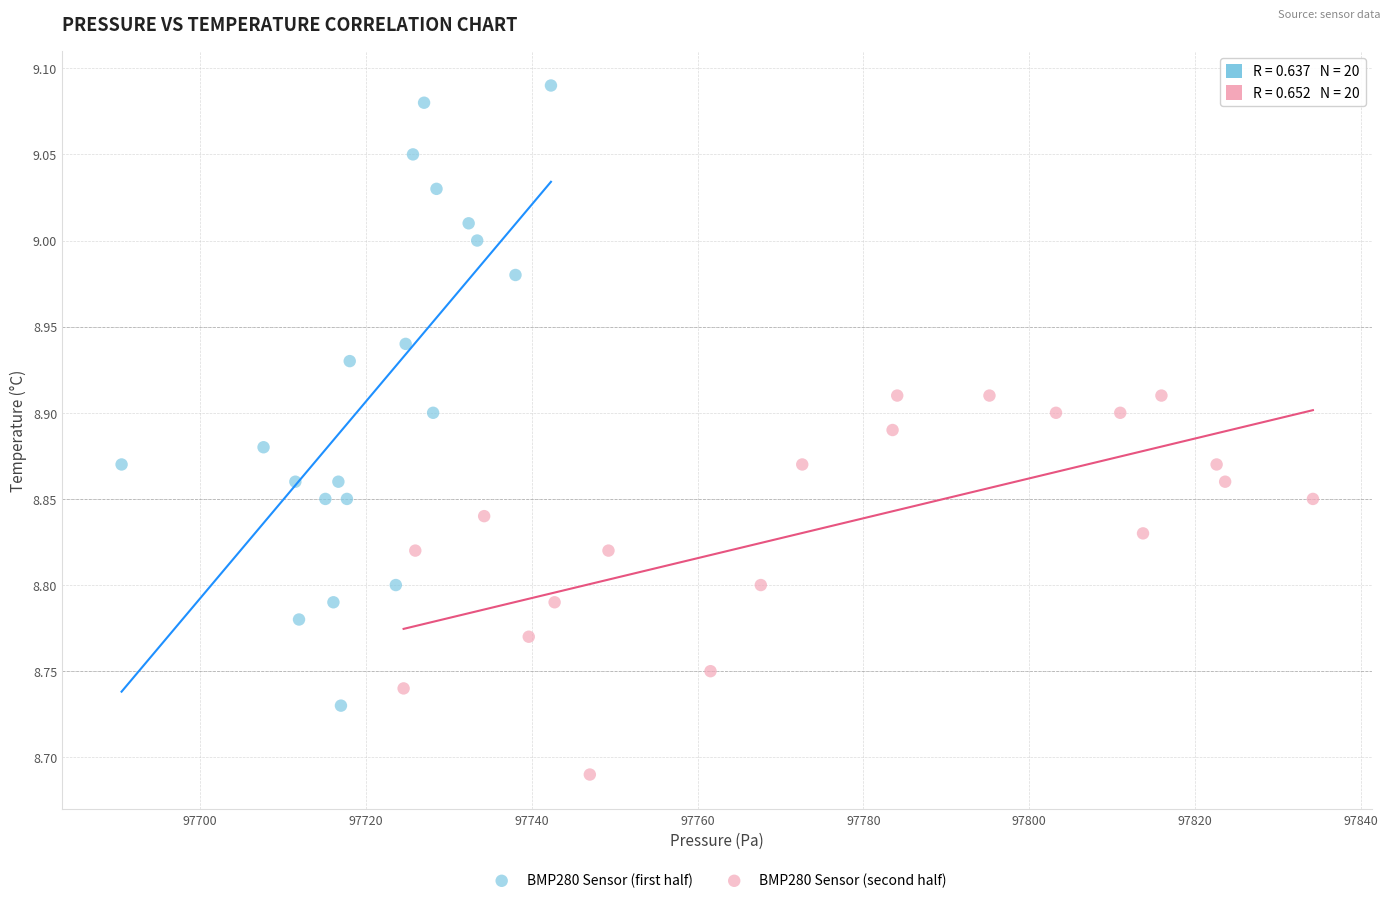

Which series reaches the maximum Y coordinate?

BMP280 Sensor (first half)